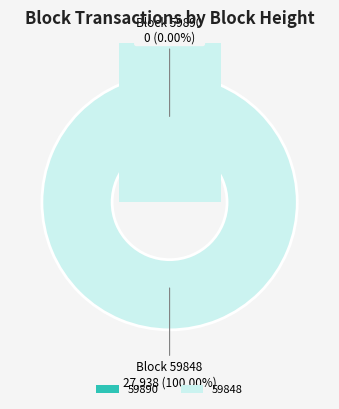

Which slice is the largest?

59848